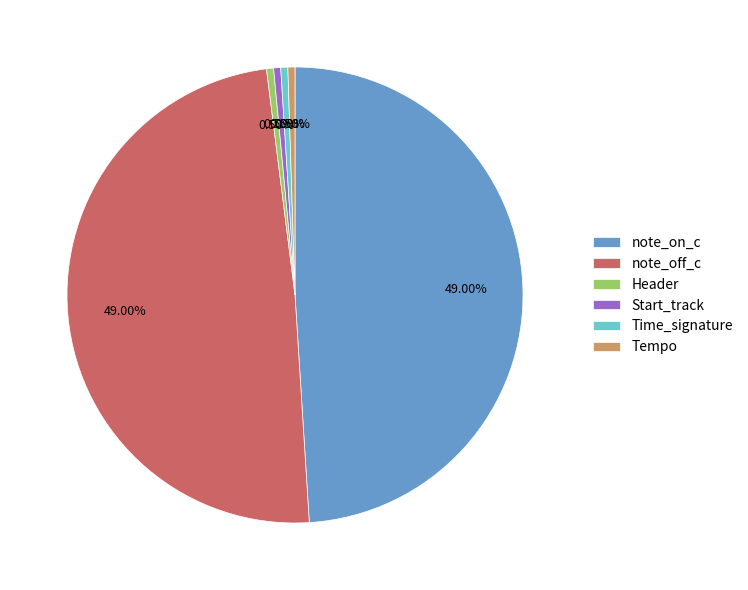

Is there a majority slice in this chart?

No